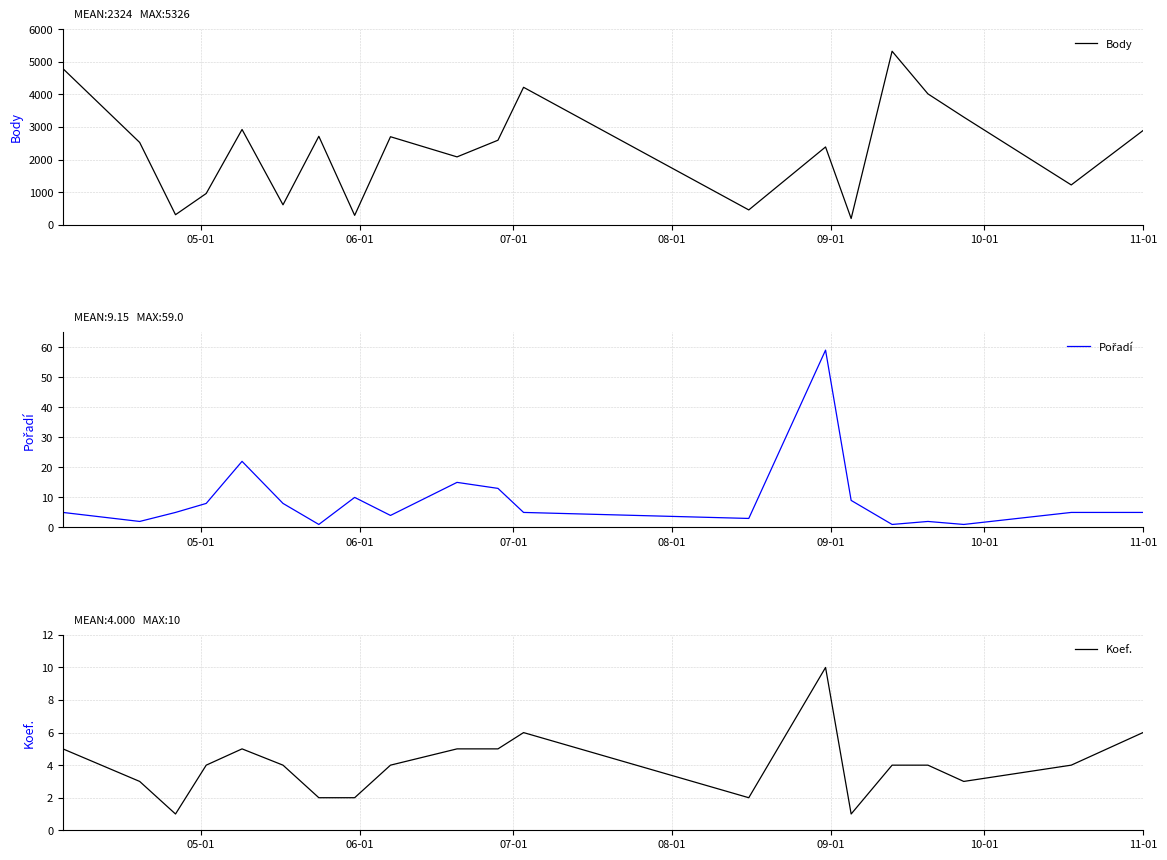

At how many categories does at least one series exceed 1558?

13